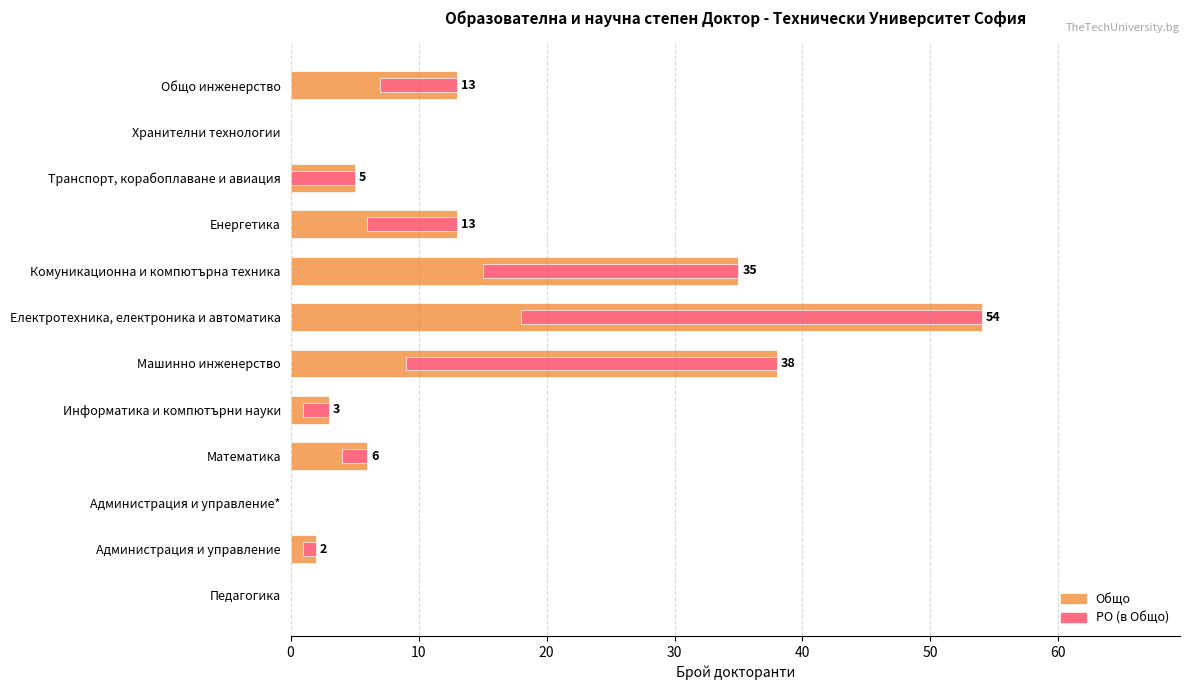

What is the sum of all РО values?

108